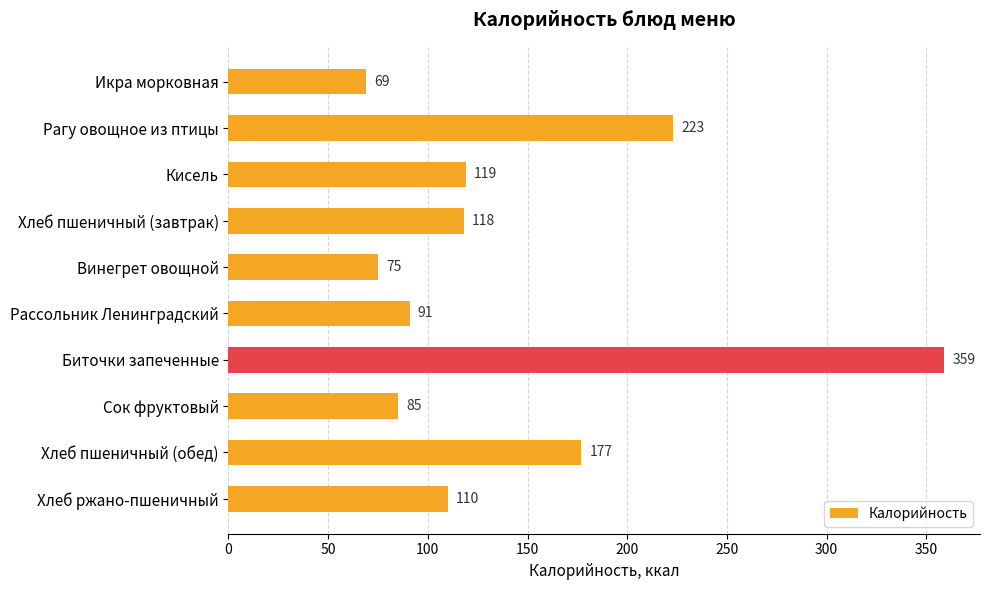

What is the smallest value displayed?

69